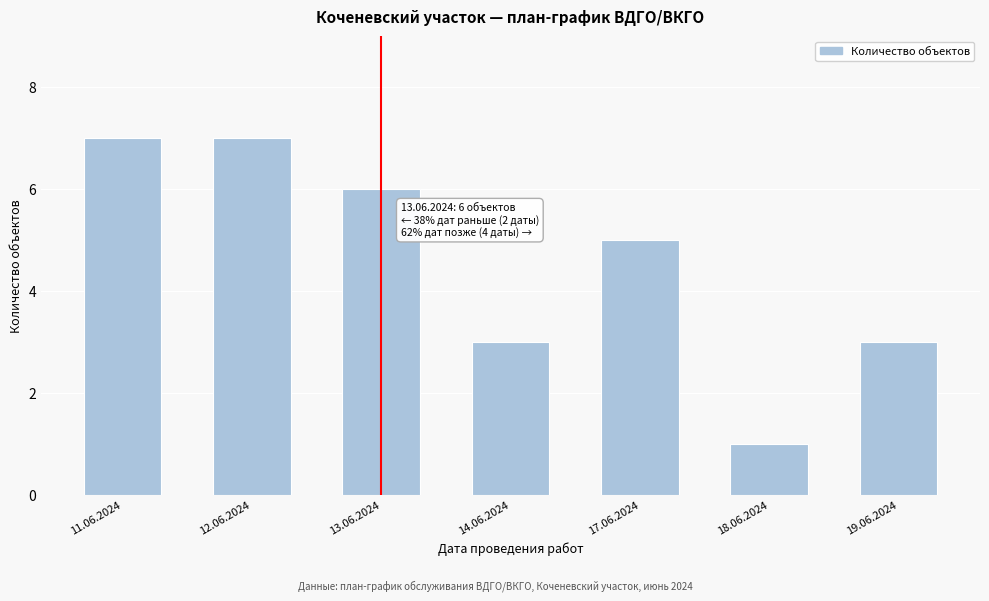

Reading left to right, what are all the values shown in this chart?

7	7	6	3	5	1	3